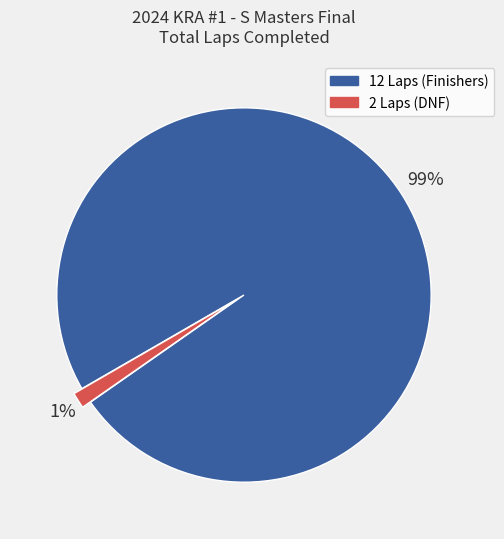

The 12 Laps (Finishers) slice represents 89% of the pie. True or false?

False